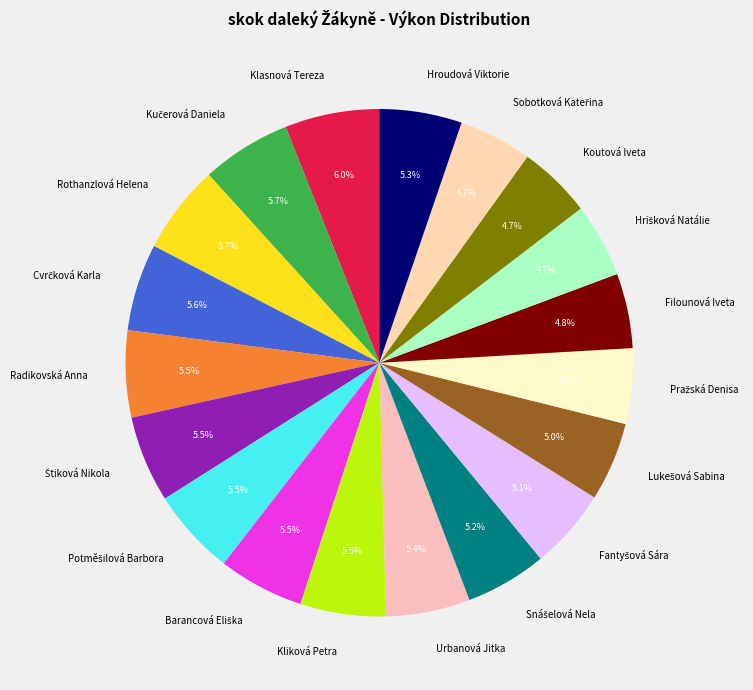

Does any single category account for the majority?

No